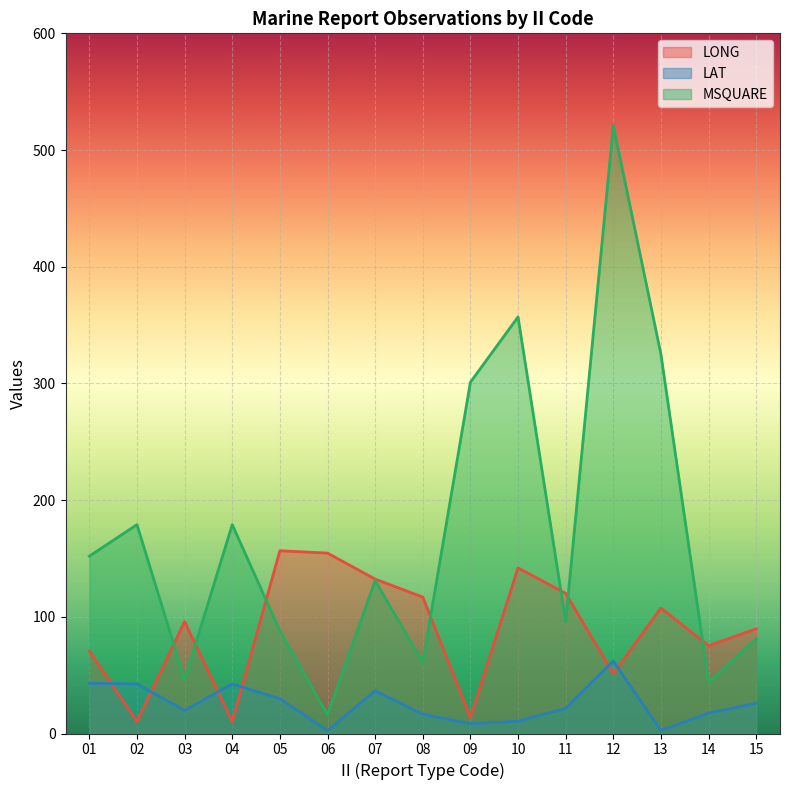

How many lines are shown in the chart?

3